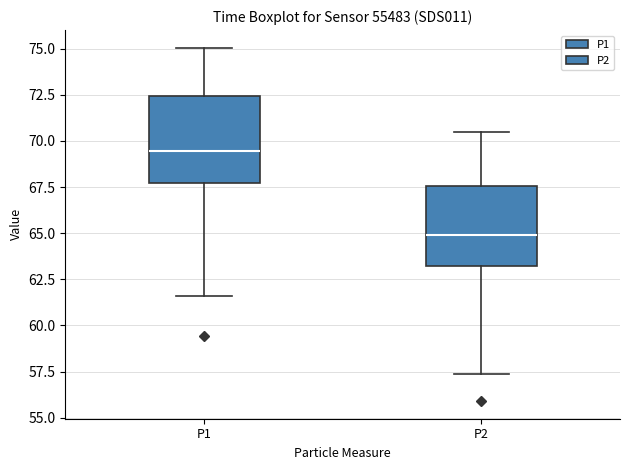

Which box has the highest median line?

P1